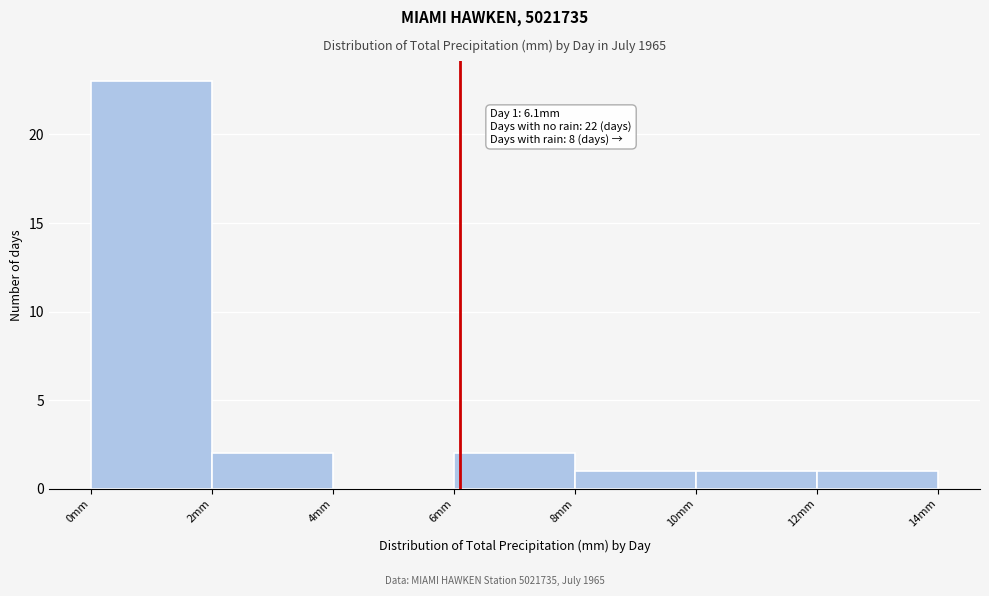

Which range on the x-axis has the tallest bar?

0 to 2